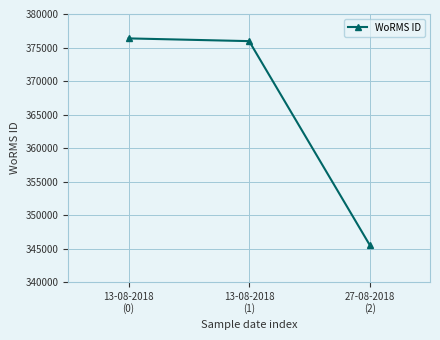

What is the minimum value shown in the chart?

345528